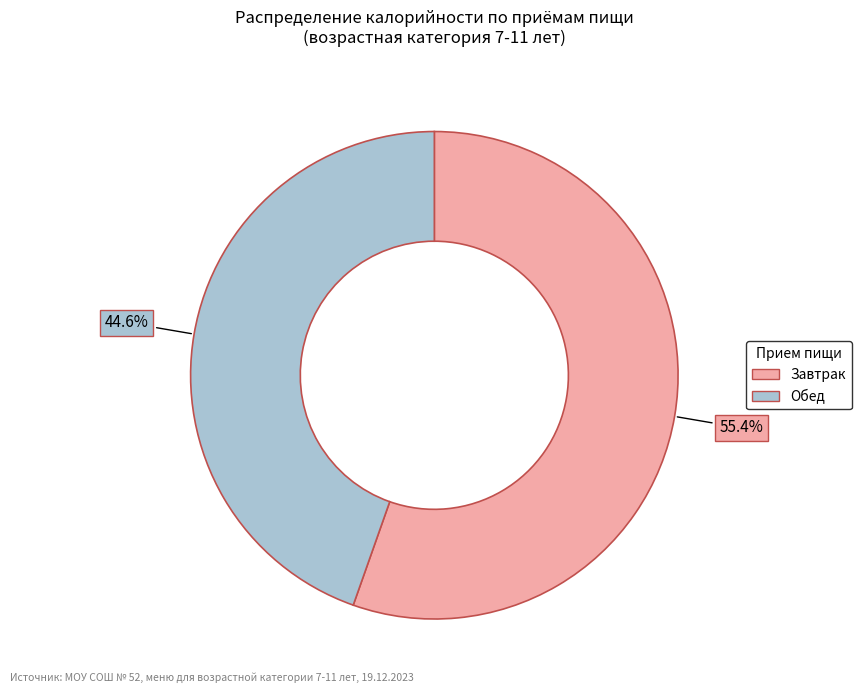

How many slices are in this pie chart?

2